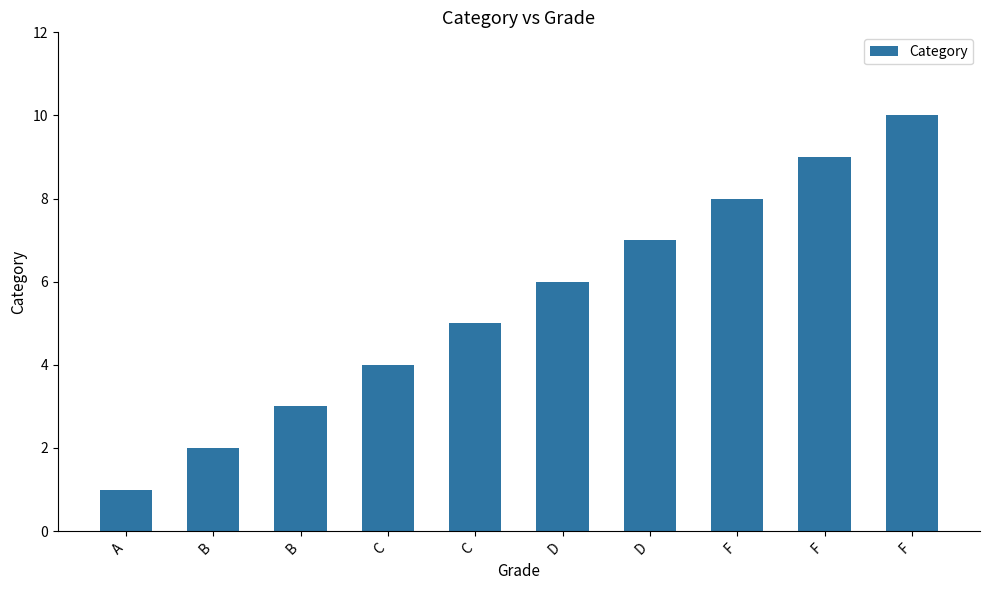

How many categories are shown in the chart?

10